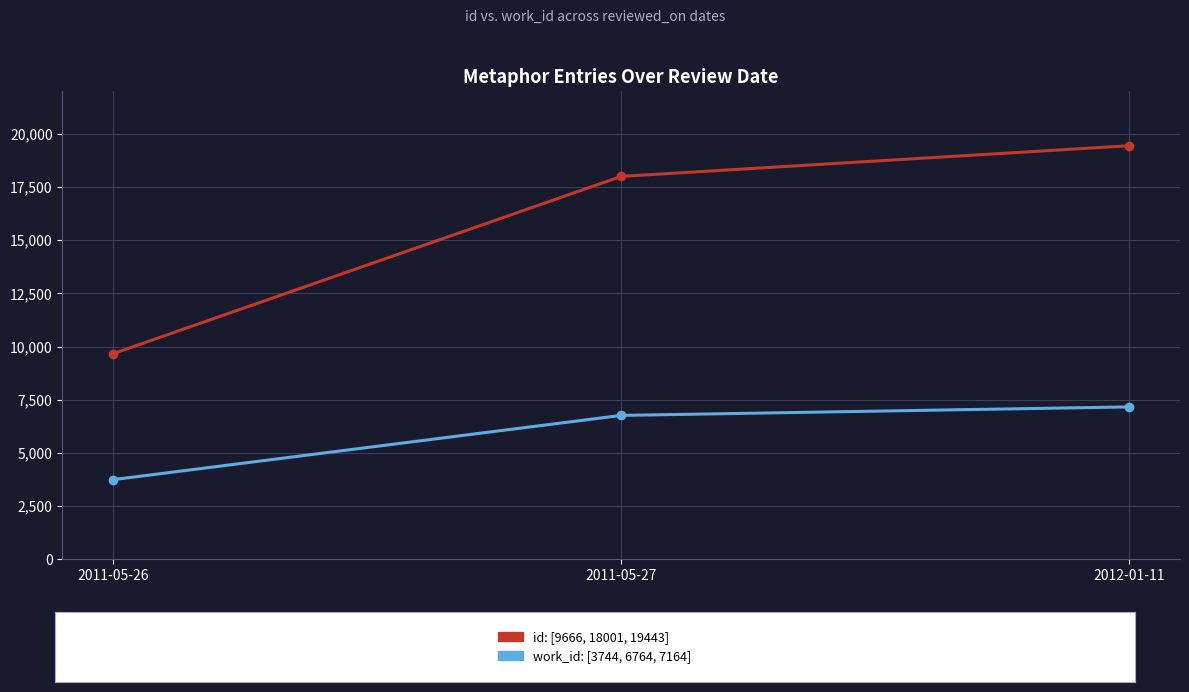

At which category is the sum across all series the highest?

2012-01-11